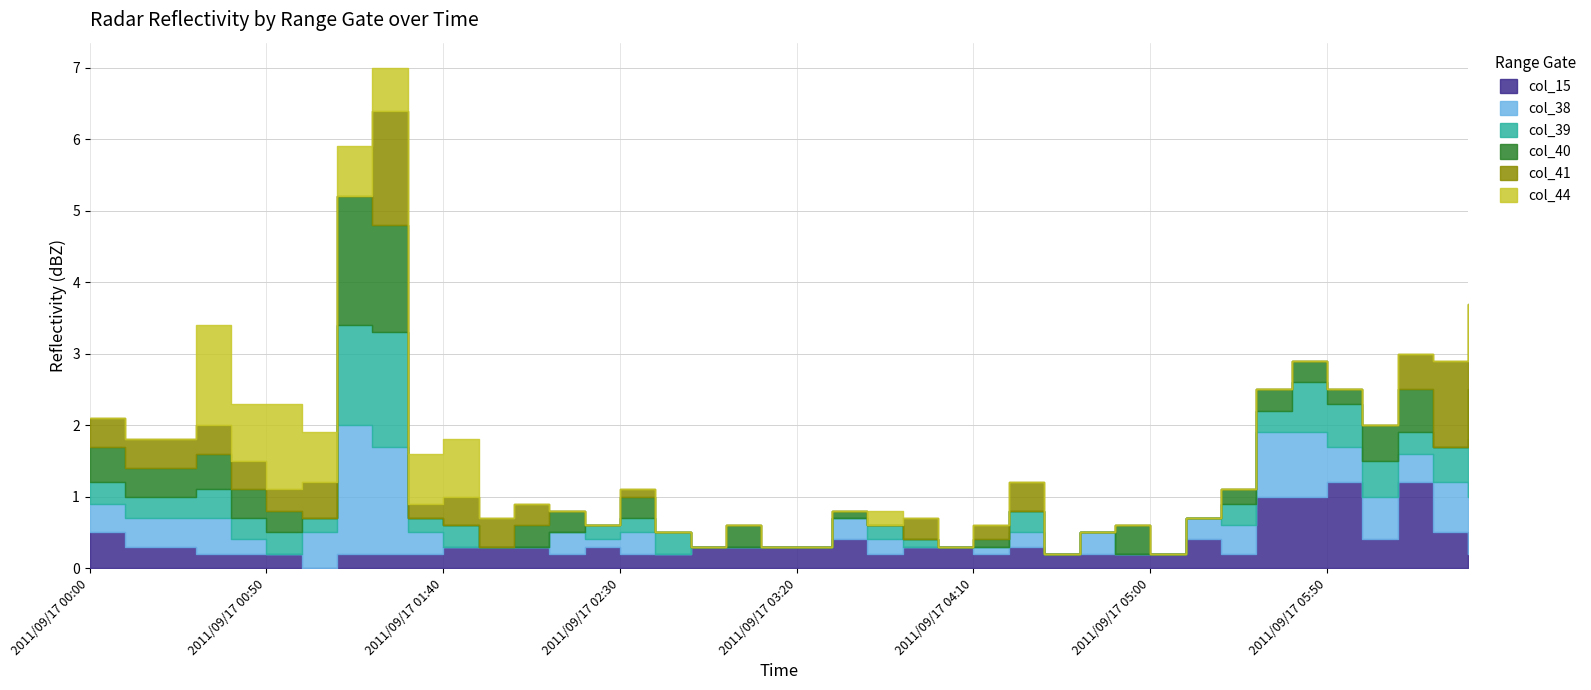

Reading right to left, what are all the values shown in this chart?

col_15: 2011/09/17 06:30=0.2	2011/09/17 06:20=0.5	2011/09/17 06:10=1.2	2011/09/17 06:00=0.4	2011/09/17 05:50=1.2	2011/09/17 05:40=1.0	2011/09/17 05:30=1.0	2011/09/17 05:20=0.2	2011/09/17 05:10=0.4	2011/09/17 05:00=0.2	2011/09/17 04:50=0.2	2011/09/17 04:40=0.2	2011/09/17 04:30=0.2	2011/09/17 04:20=0.3	2011/09/17 04:10=0.2	2011/09/17 04:00=0.3	2011/09/17 03:50=0.3	2011/09/17 03:40=0.2	2011/09/17 03:30=0.4	2011/09/17 03:20=0.3	2011/09/17 03:10=0.3	2011/09/17 03:00=0.3	2011/09/17 02:50=0.3	2011/09/17 02:40=0.2	2011/09/17 02:30=0.2	2011/09/17 02:20=0.3	2011/09/17 02:10=0.2	2011/09/17 02:00=0.3	2011/09/17 01:50=0.3	2011/09/17 01:40=0.3	2011/09/17 01:30=0.2	2011/09/17 01:20=0.2	2011/09/17 01:10=0.2	2011/09/17 01:00=0.0	2011/09/17 00:50=0.2	2011/09/17 00:40=0.2	2011/09/17 00:30=0.2	2011/09/17 00:20=0.3	2011/09/17 00:10=0.3	2011/09/17 00:00=0.5
col_38: 2011/09/17 06:30=0.8	2011/09/17 06:20=0.7	2011/09/17 06:10=0.4	2011/09/17 06:00=0.6	2011/09/17 05:50=0.5	2011/09/17 05:40=0.9	2011/09/17 05:30=0.9	2011/09/17 05:20=0.4	2011/09/17 05:10=0.3	2011/09/17 05:00=0.0	2011/09/17 04:50=0.0	2011/09/17 04:40=0.3	2011/09/17 04:30=0.0	2011/09/17 04:20=0.2	2011/09/17 04:10=0.1	2011/09/17 04:00=0.0	2011/09/17 03:50=0.0	2011/09/17 03:40=0.2	2011/09/17 03:30=0.3	2011/09/17 03:20=0.0	2011/09/17 03:10=0.0	2011/09/17 03:00=0.0	2011/09/17 02:50=0.0	2011/09/17 02:40=0.0	2011/09/17 02:30=0.3	2011/09/17 02:20=0.1	2011/09/17 02:10=0.3	2011/09/17 02:00=0.0	2011/09/17 01:50=0.0	2011/09/17 01:40=0.0	2011/09/17 01:30=0.3	2011/09/17 01:20=1.5	2011/09/17 01:10=1.8	2011/09/17 01:00=0.5	2011/09/17 00:50=0.0	2011/09/17 00:40=0.2	2011/09/17 00:30=0.5	2011/09/17 00:20=0.4	2011/09/17 00:10=0.4	2011/09/17 00:00=0.4
col_39: 2011/09/17 06:30=0.8	2011/09/17 06:20=0.5	2011/09/17 06:10=0.3	2011/09/17 06:00=0.5	2011/09/17 05:50=0.6	2011/09/17 05:40=0.7	2011/09/17 05:30=0.3	2011/09/17 05:20=0.3	2011/09/17 05:10=0.0	2011/09/17 05:00=0.0	2011/09/17 04:50=0.0	2011/09/17 04:40=0.0	2011/09/17 04:30=0.0	2011/09/17 04:20=0.3	2011/09/17 04:10=0.0	2011/09/17 04:00=0.0	2011/09/17 03:50=0.1	2011/09/17 03:40=0.2	2011/09/17 03:30=0.0	2011/09/17 03:20=0.0	2011/09/17 03:10=0.0	2011/09/17 03:00=0.0	2011/09/17 02:50=0.0	2011/09/17 02:40=0.3	2011/09/17 02:30=0.2	2011/09/17 02:20=0.2	2011/09/17 02:10=0.0	2011/09/17 02:00=0.0	2011/09/17 01:50=0.0	2011/09/17 01:40=0.3	2011/09/17 01:30=0.2	2011/09/17 01:20=1.6	2011/09/17 01:10=1.4	2011/09/17 01:00=0.2	2011/09/17 00:50=0.3	2011/09/17 00:40=0.3	2011/09/17 00:30=0.4	2011/09/17 00:20=0.3	2011/09/17 00:10=0.3	2011/09/17 00:00=0.3
col_40: 2011/09/17 06:30=0.7	2011/09/17 06:20=0.0	2011/09/17 06:10=0.6	2011/09/17 06:00=0.5	2011/09/17 05:50=0.2	2011/09/17 05:40=0.3	2011/09/17 05:30=0.3	2011/09/17 05:20=0.2	2011/09/17 05:10=0.0	2011/09/17 05:00=0.0	2011/09/17 04:50=0.4	2011/09/17 04:40=0.0	2011/09/17 04:30=0.0	2011/09/17 04:20=0.0	2011/09/17 04:10=0.1	2011/09/17 04:00=0.0	2011/09/17 03:50=0.0	2011/09/17 03:40=0.0	2011/09/17 03:30=0.1	2011/09/17 03:20=0.0	2011/09/17 03:10=0.0	2011/09/17 03:00=0.3	2011/09/17 02:50=0.0	2011/09/17 02:40=0.0	2011/09/17 02:30=0.3	2011/09/17 02:20=0.0	2011/09/17 02:10=0.3	2011/09/17 02:00=0.3	2011/09/17 01:50=0.0	2011/09/17 01:40=0.0	2011/09/17 01:30=0.0	2011/09/17 01:20=1.5	2011/09/17 01:10=1.8	2011/09/17 01:00=0.0	2011/09/17 00:50=0.3	2011/09/17 00:40=0.4	2011/09/17 00:30=0.5	2011/09/17 00:20=0.4	2011/09/17 00:10=0.4	2011/09/17 00:00=0.5
col_41: 2011/09/17 06:30=1.2	2011/09/17 06:20=1.2	2011/09/17 06:10=0.5	2011/09/17 06:00=0.0	2011/09/17 05:50=0.0	2011/09/17 05:40=0.0	2011/09/17 05:30=0.0	2011/09/17 05:20=0.0	2011/09/17 05:10=0.0	2011/09/17 05:00=0.0	2011/09/17 04:50=0.0	2011/09/17 04:40=0.0	2011/09/17 04:30=0.0	2011/09/17 04:20=0.4	2011/09/17 04:10=0.2	2011/09/17 04:00=0.0	2011/09/17 03:50=0.3	2011/09/17 03:40=0.0	2011/09/17 03:30=0.0	2011/09/17 03:20=0.0	2011/09/17 03:10=0.0	2011/09/17 03:00=0.0	2011/09/17 02:50=0.0	2011/09/17 02:40=0.0	2011/09/17 02:30=0.1	2011/09/17 02:20=0.0	2011/09/17 02:10=0.0	2011/09/17 02:00=0.3	2011/09/17 01:50=0.4	2011/09/17 01:40=0.4	2011/09/17 01:30=0.2	2011/09/17 01:20=1.6	2011/09/17 01:10=0.0	2011/09/17 01:00=0.5	2011/09/17 00:50=0.3	2011/09/17 00:40=0.4	2011/09/17 00:30=0.4	2011/09/17 00:20=0.4	2011/09/17 00:10=0.4	2011/09/17 00:00=0.4
col_44: 2011/09/17 06:30=0.0	2011/09/17 06:20=0.0	2011/09/17 06:10=0.0	2011/09/17 06:00=0.0	2011/09/17 05:50=0.0	2011/09/17 05:40=0.0	2011/09/17 05:30=0.0	2011/09/17 05:20=0.0	2011/09/17 05:10=0.0	2011/09/17 05:00=0.0	2011/09/17 04:50=0.0	2011/09/17 04:40=0.0	2011/09/17 04:30=0.0	2011/09/17 04:20=0.0	2011/09/17 04:10=0.0	2011/09/17 04:00=0.0	2011/09/17 03:50=0.0	2011/09/17 03:40=0.2	2011/09/17 03:30=0.0	2011/09/17 03:20=0.0	2011/09/17 03:10=0.0	2011/09/17 03:00=0.0	2011/09/17 02:50=0.0	2011/09/17 02:40=0.0	2011/09/17 02:30=0.0	2011/09/17 02:20=0.0	2011/09/17 02:10=0.0	2011/09/17 02:00=0.0	2011/09/17 01:50=0.0	2011/09/17 01:40=0.8	2011/09/17 01:30=0.7	2011/09/17 01:20=0.6	2011/09/17 01:10=0.7	2011/09/17 01:00=0.7	2011/09/17 00:50=1.2	2011/09/17 00:40=0.8	2011/09/17 00:30=1.4	2011/09/17 00:20=0.0	2011/09/17 00:10=0.0	2011/09/17 00:00=0.0